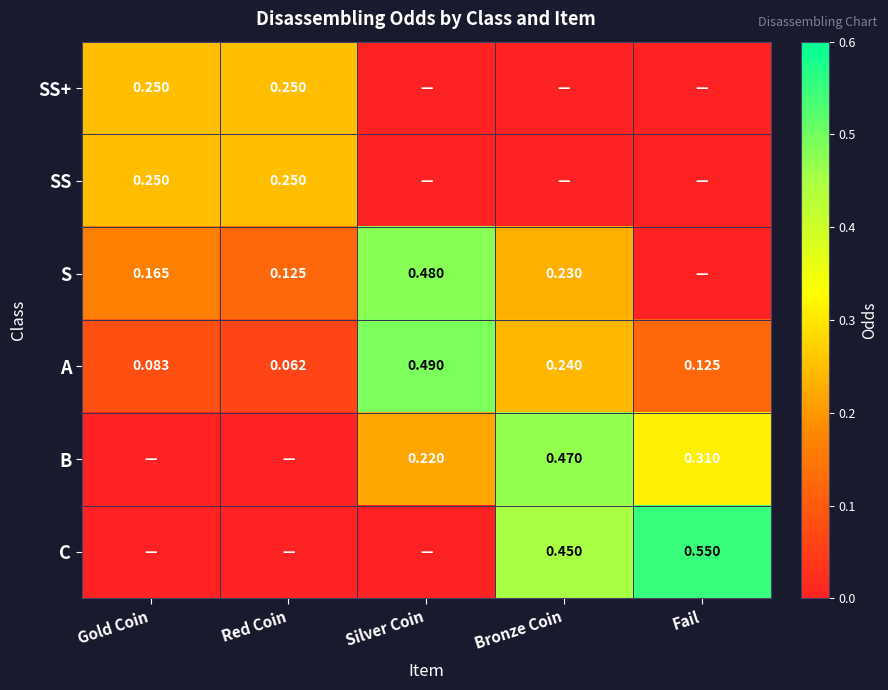

Which category has the lowest value in the A series?

Red Coin